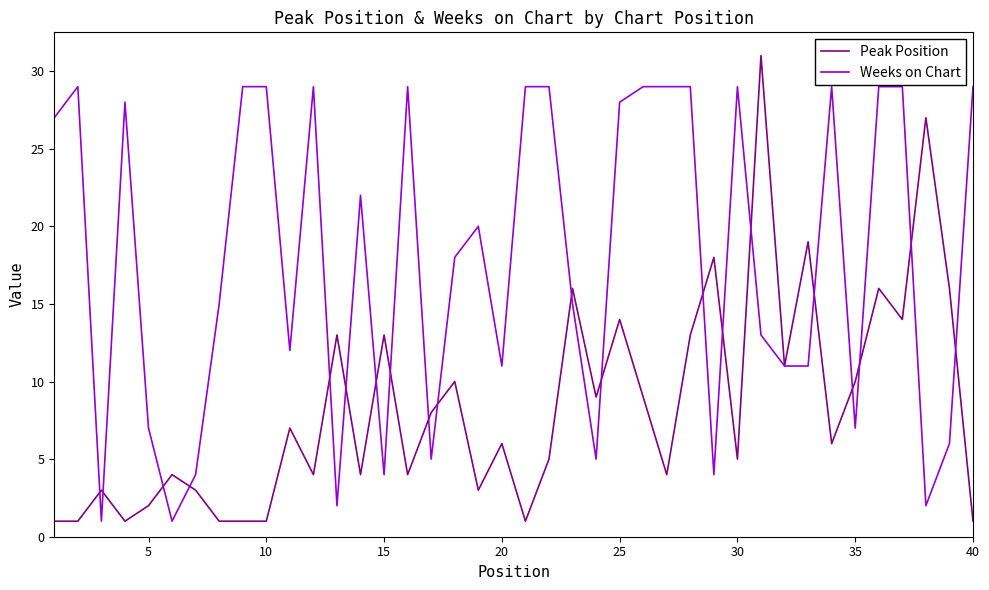

List the series in order of their peak value, lowest first.

Weeks on Chart, Peak Position